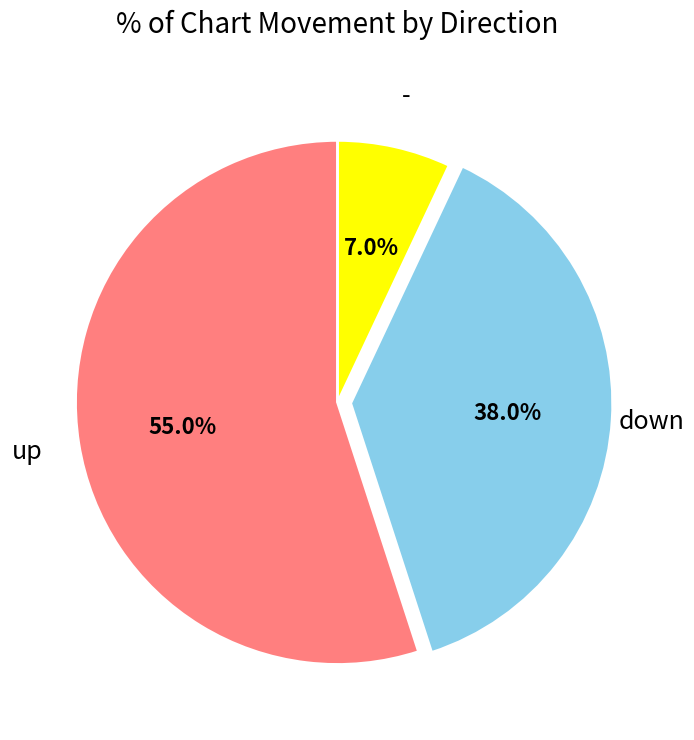

Approximately how many times larger is the value at down compared to -?

5.4